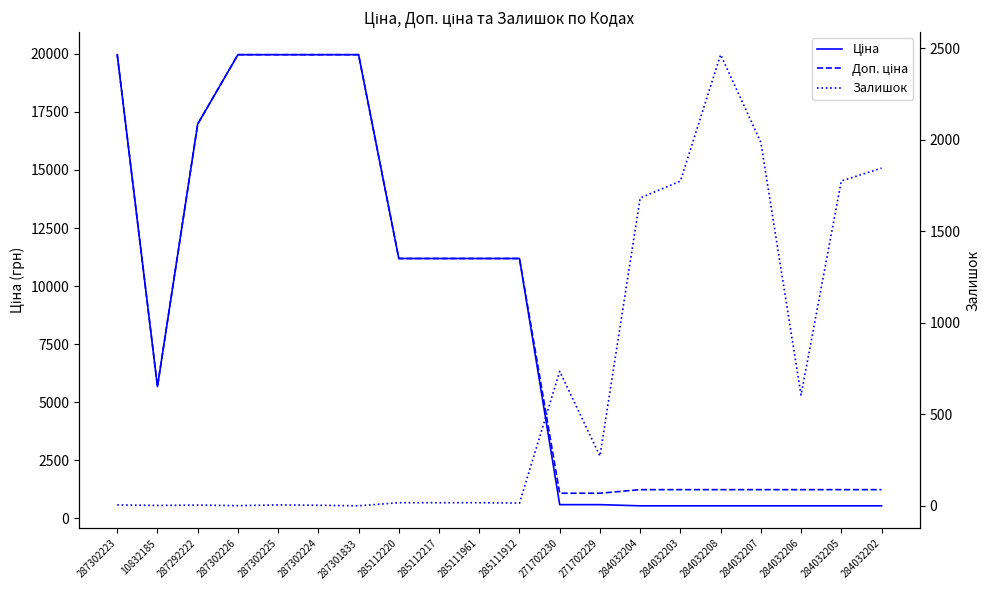

What are all the series names shown in the legend?

Ціна, Доп. ціна, Залишок